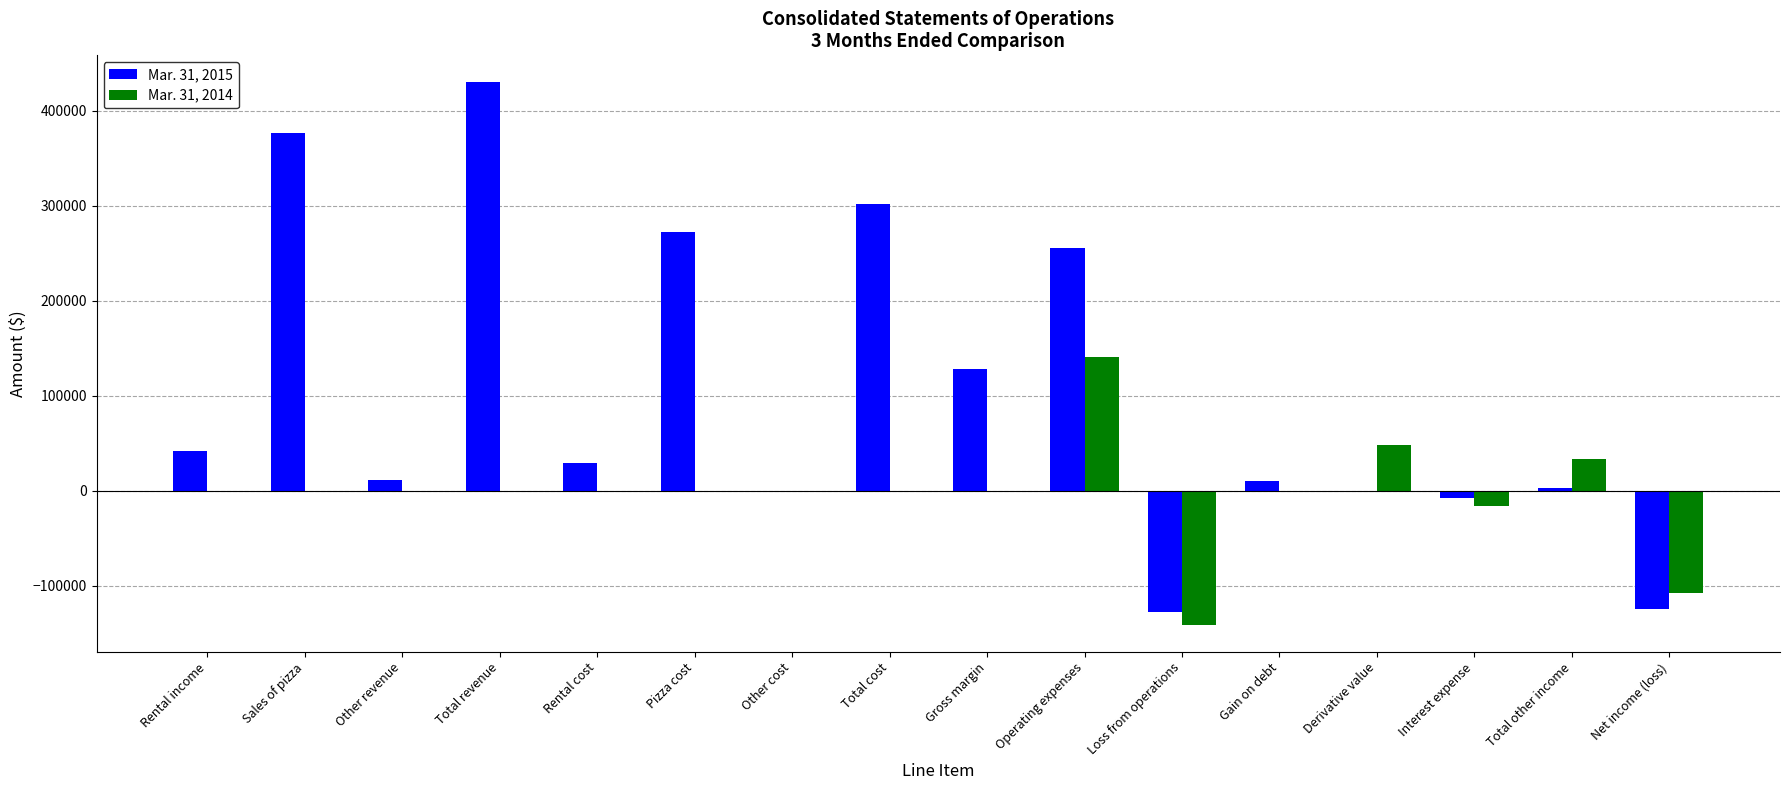

Which series changed the most between Rental cost and Gross margin?

Mar. 31, 2015